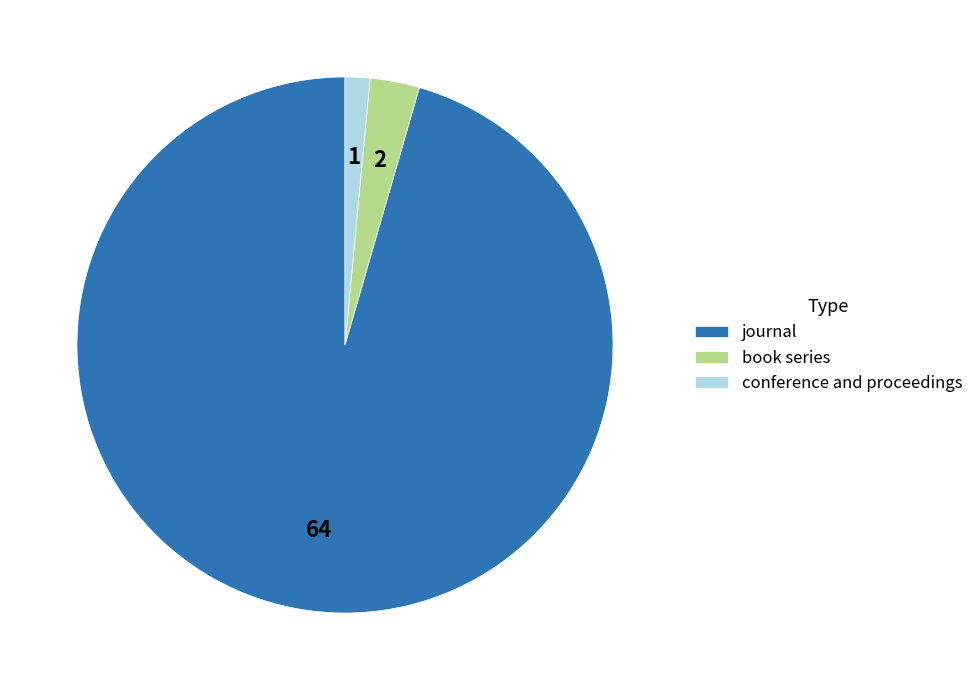

What is the largest slice in the pie chart?

journal